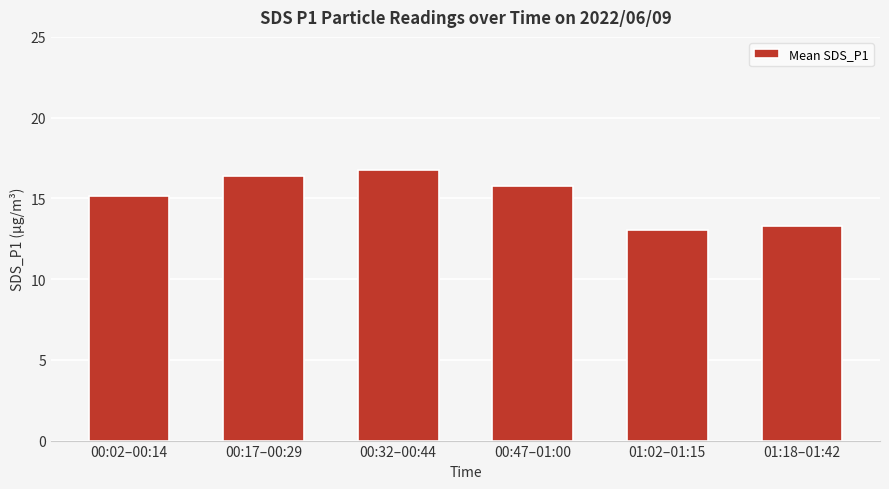

Which label corresponds to the largest value in the chart?

00:32–00:44